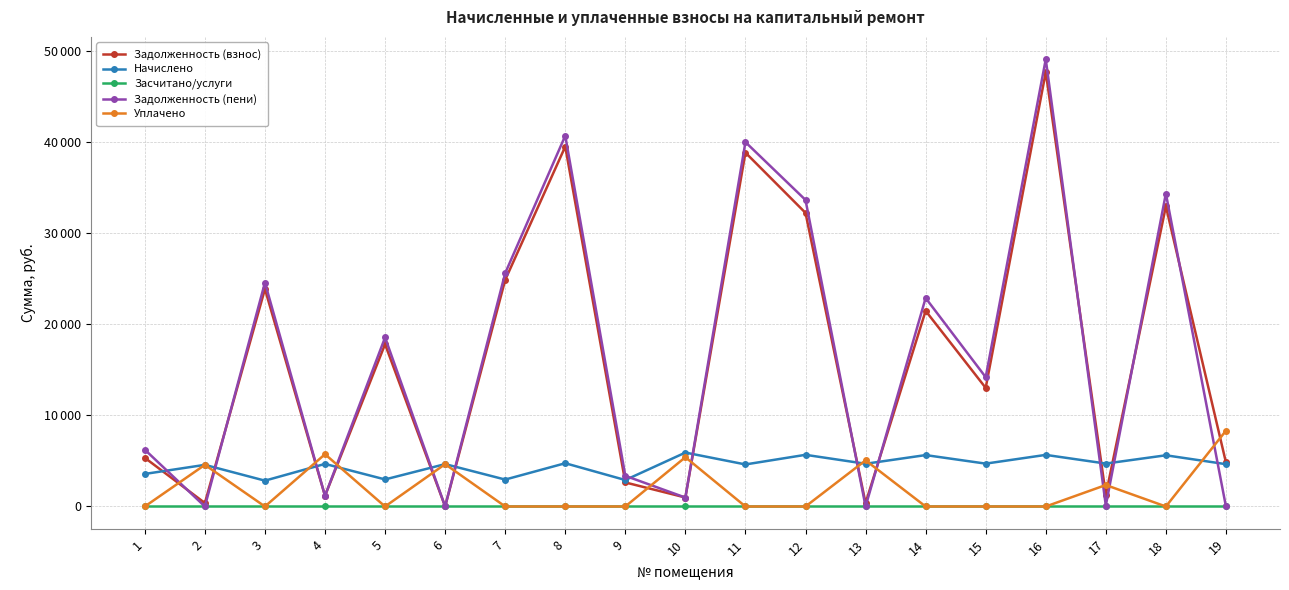

The value of Уплачено at 10 is 5406.7. True or false?

True